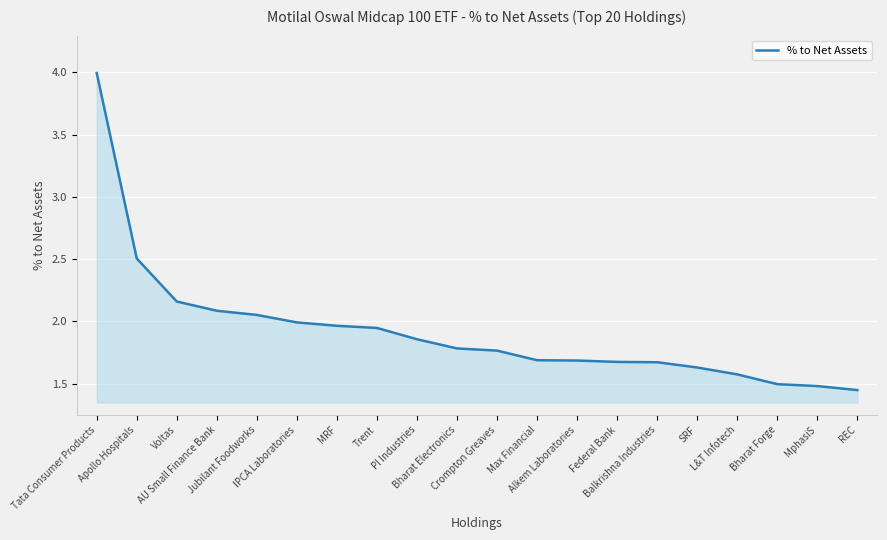

What is the maximum value shown in the chart?

4.0